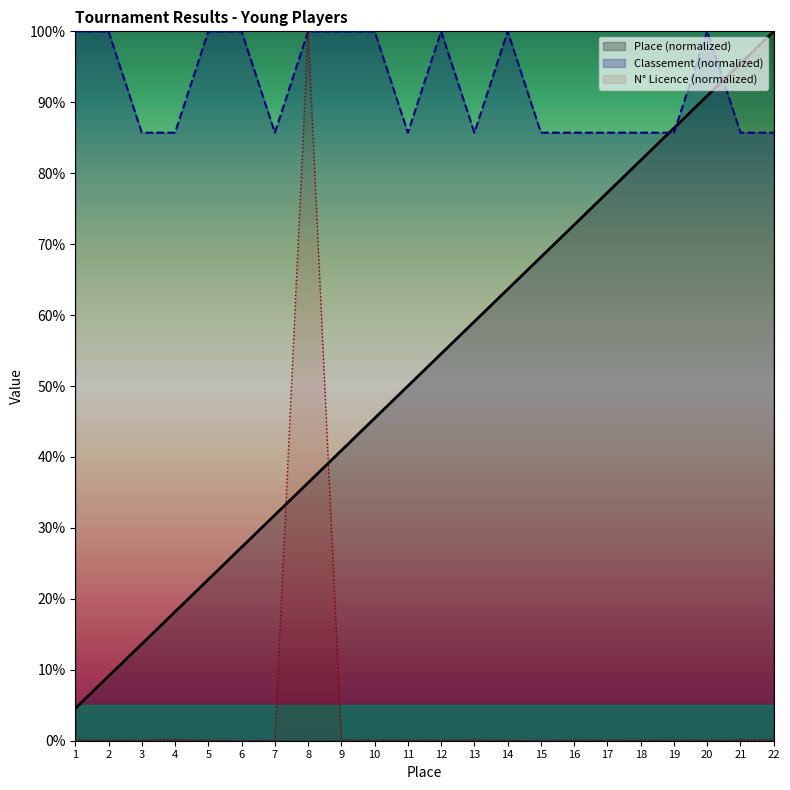

Rank the categories by Place value from lowest to highest.

1, 2, 3, 4, 5, 6, 7, 8, 9, 10, 11, 12, 13, 14, 15, 16, 17, 18, 19, 20, 21, 22